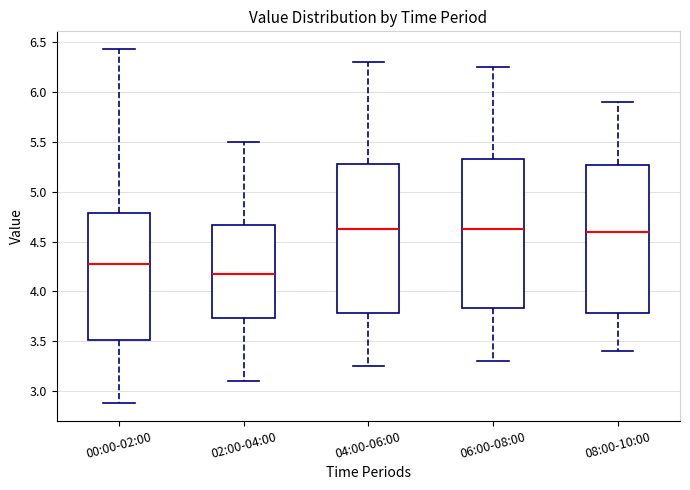

Which box's median line is the lowest?

02:00-04:00